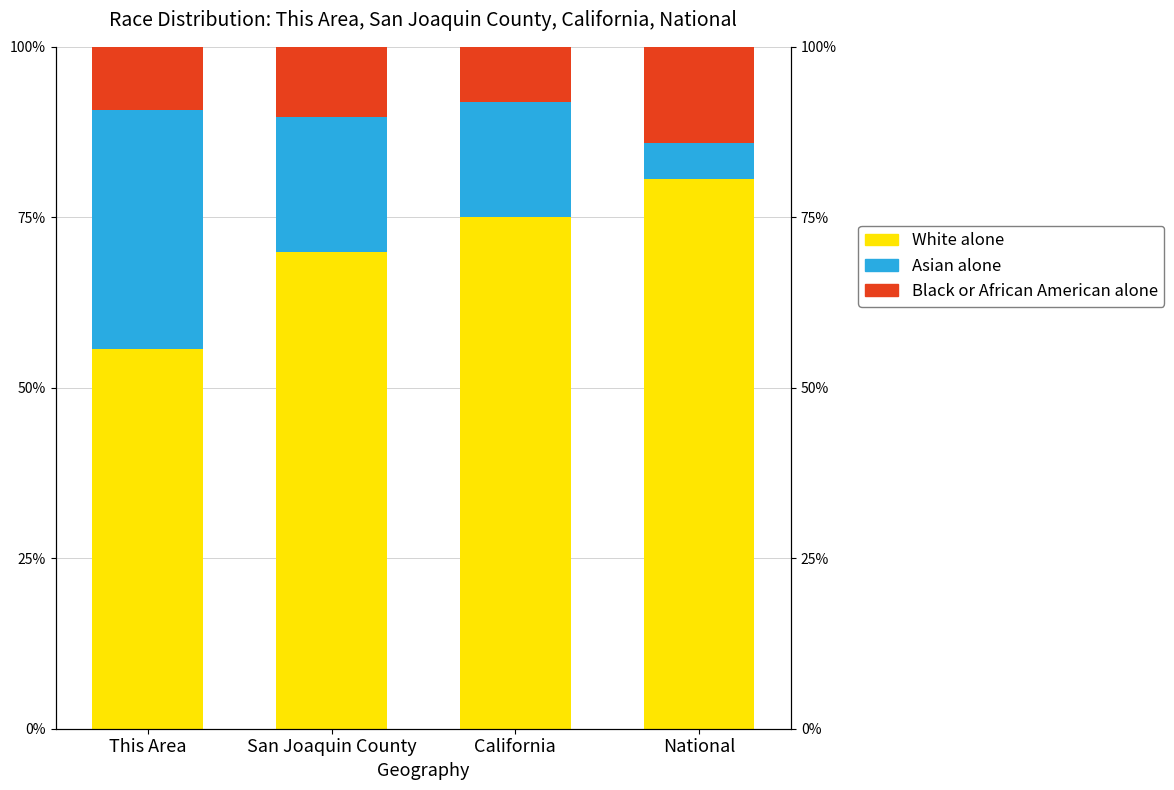

Is it true that White alone equals 97.7 at This Area?

False